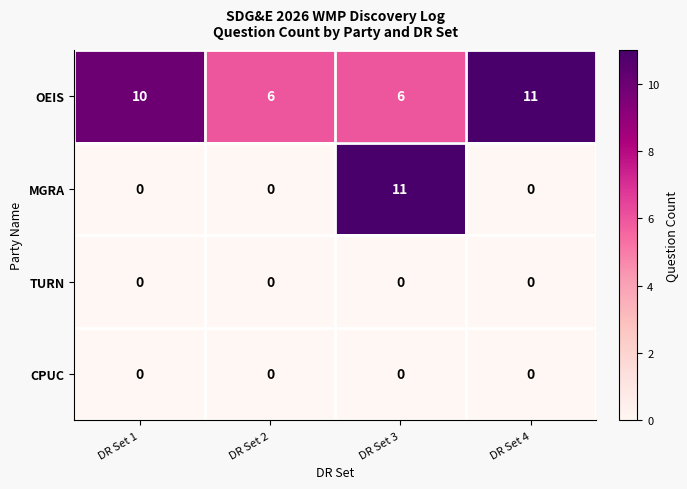

At how many categories does at least one series exceed 0?

4